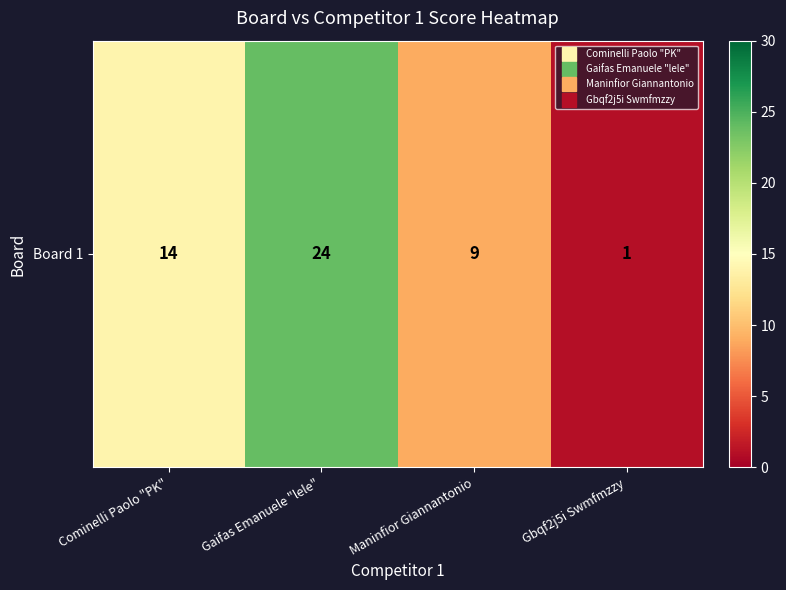

Reading left to right, extract all data points from this chart.

14	24	9	1